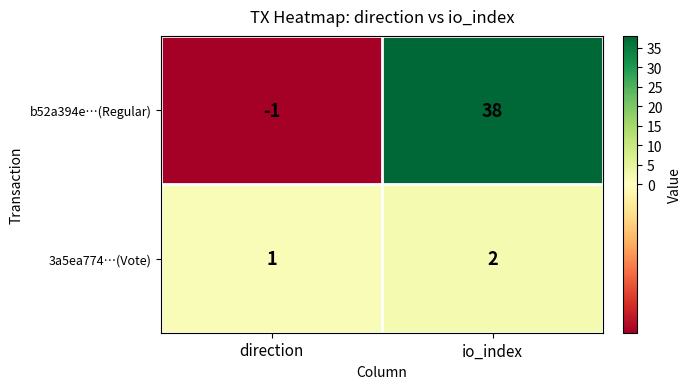

What is the difference between the maximum and minimum values in the b52a394e…(Regular) series?

39